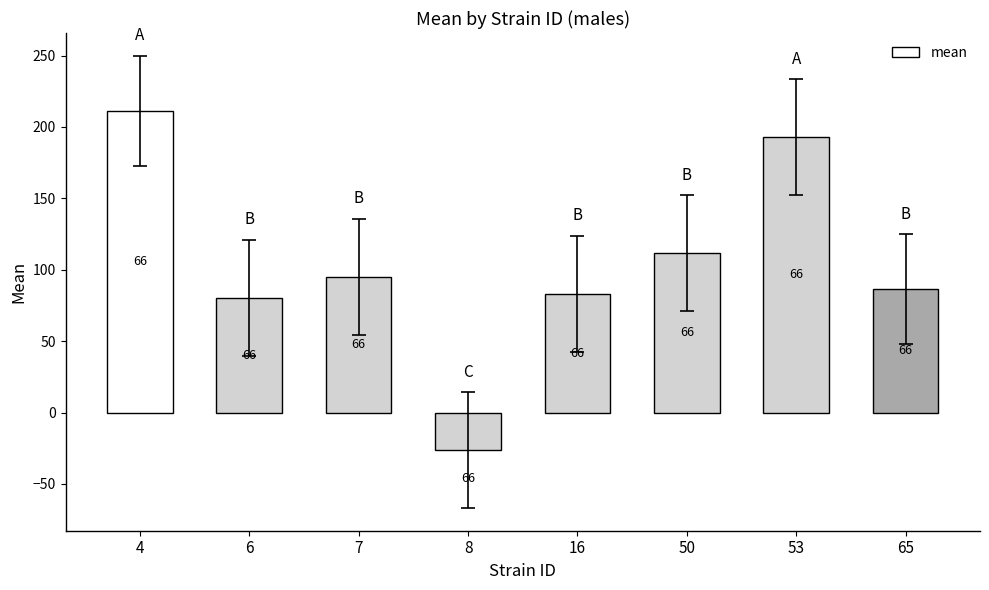

What is the sum of the values at 65 and 4?

297.9